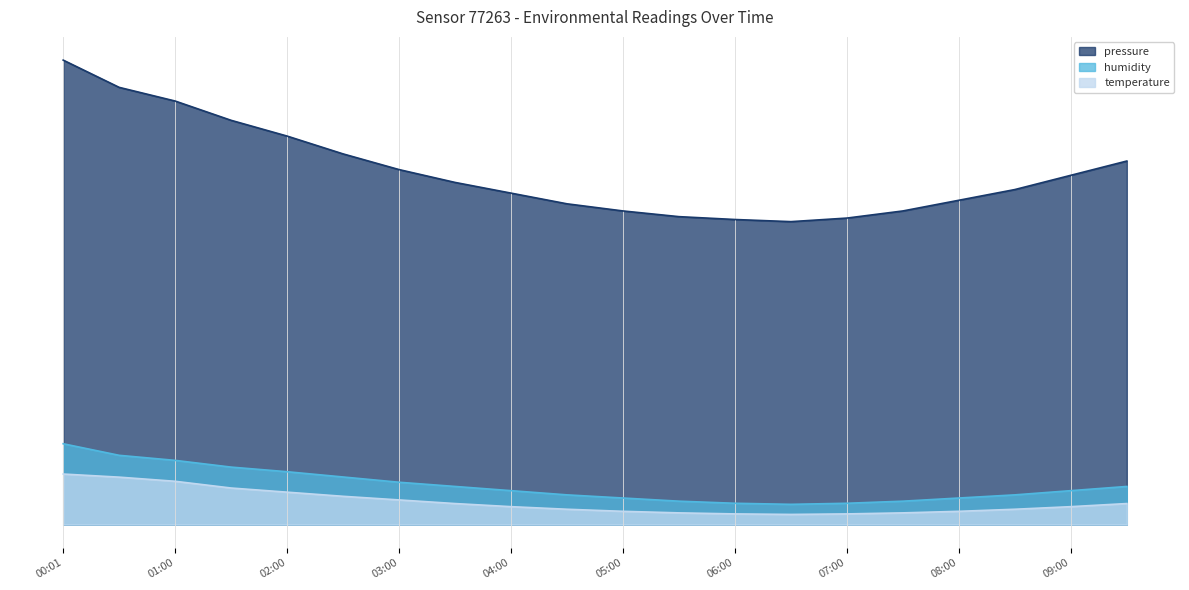

At which label does humidity first exceed 1677?

00:01